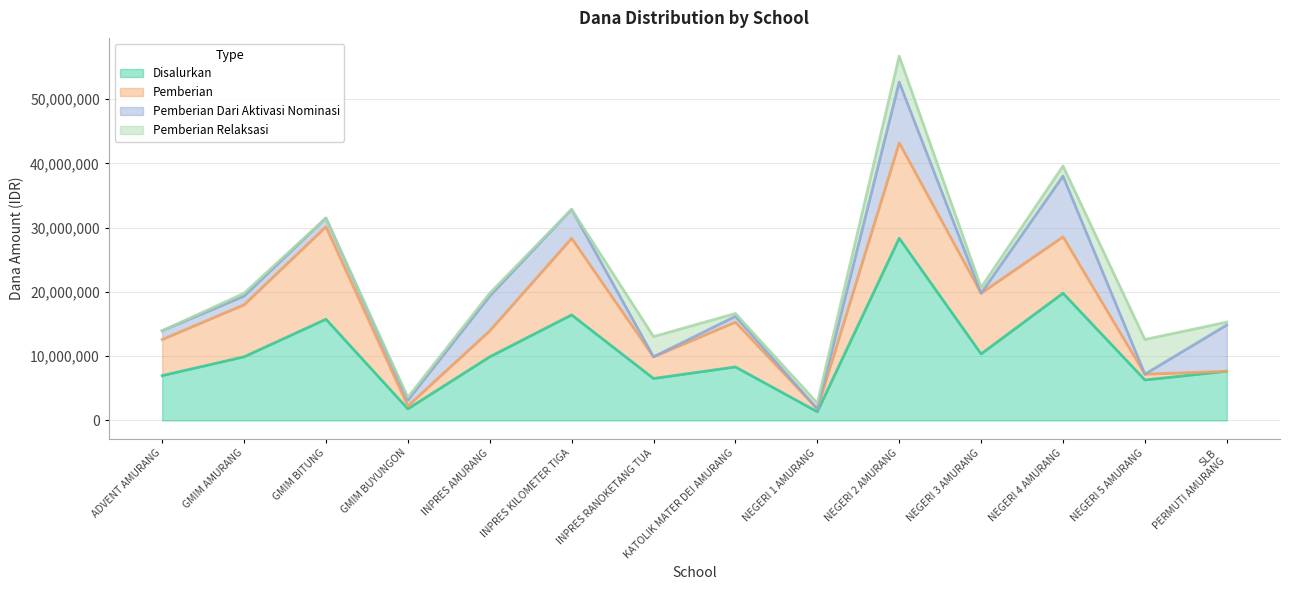

In Disalurkan, how many points are lower than both neighbors (excluding endpoints)?

5